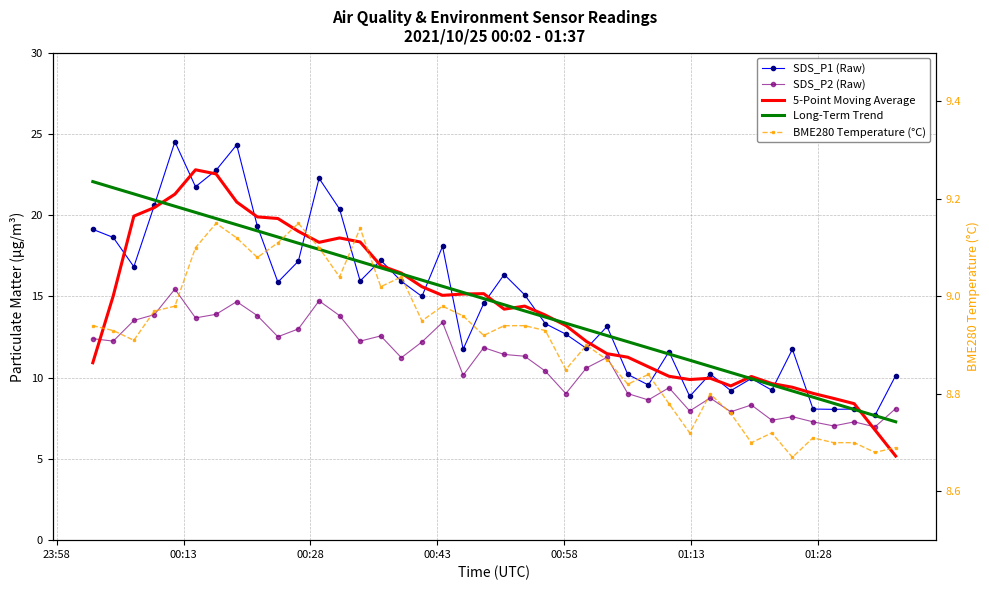

At which label does SDS_P2 (Raw) first exceed 11?

23:58